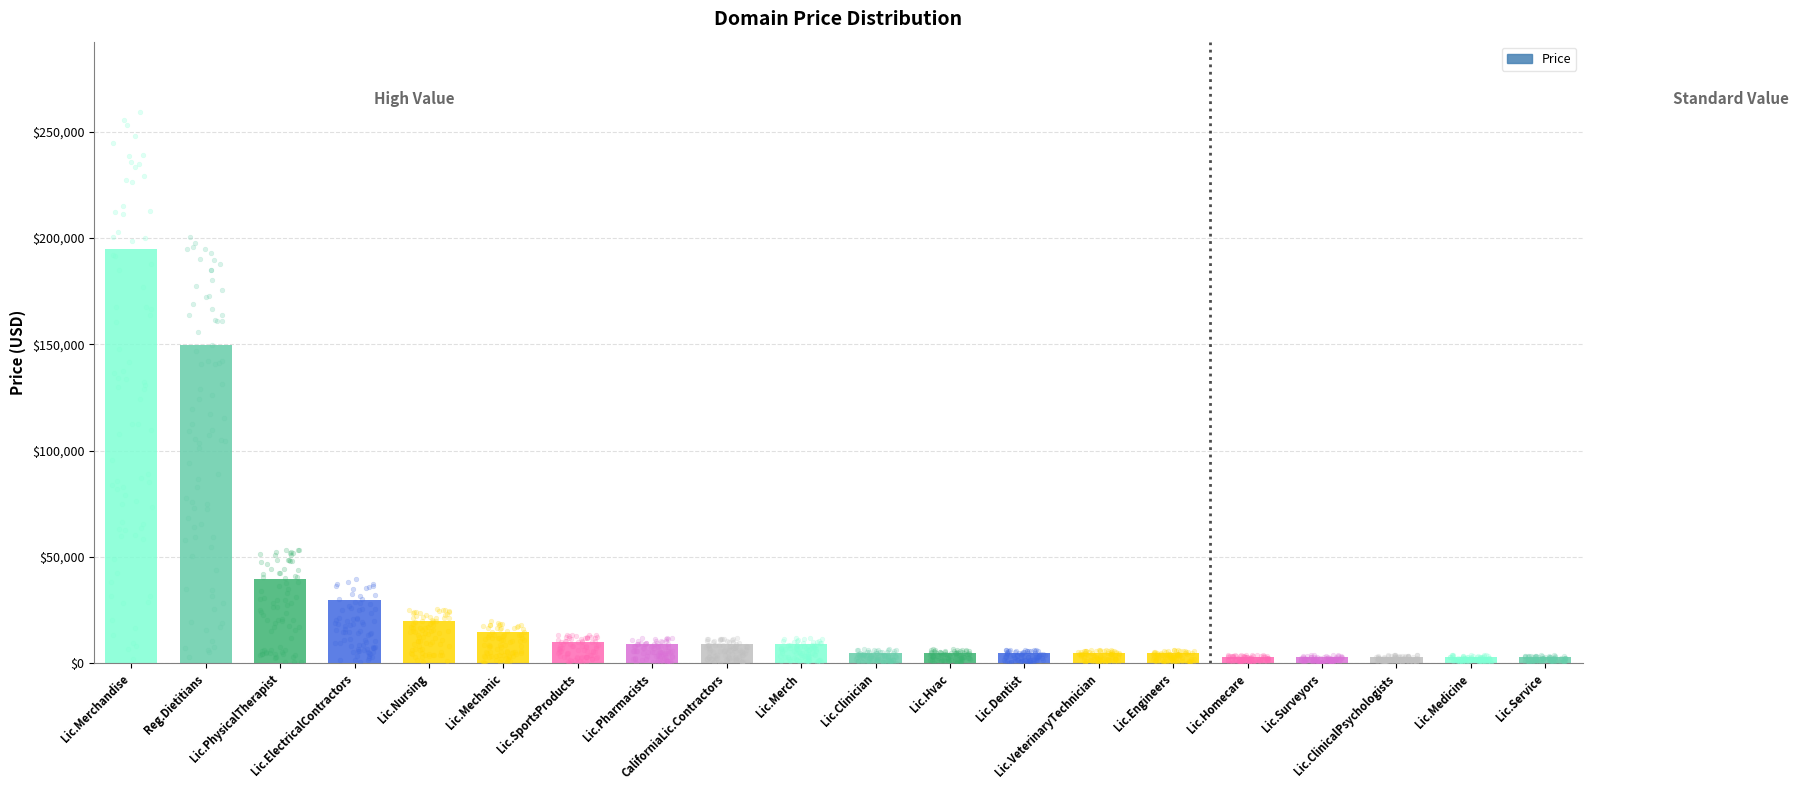

What is the change in value from Lic.PhysicalTherapist to Lic.Merch?

-31000